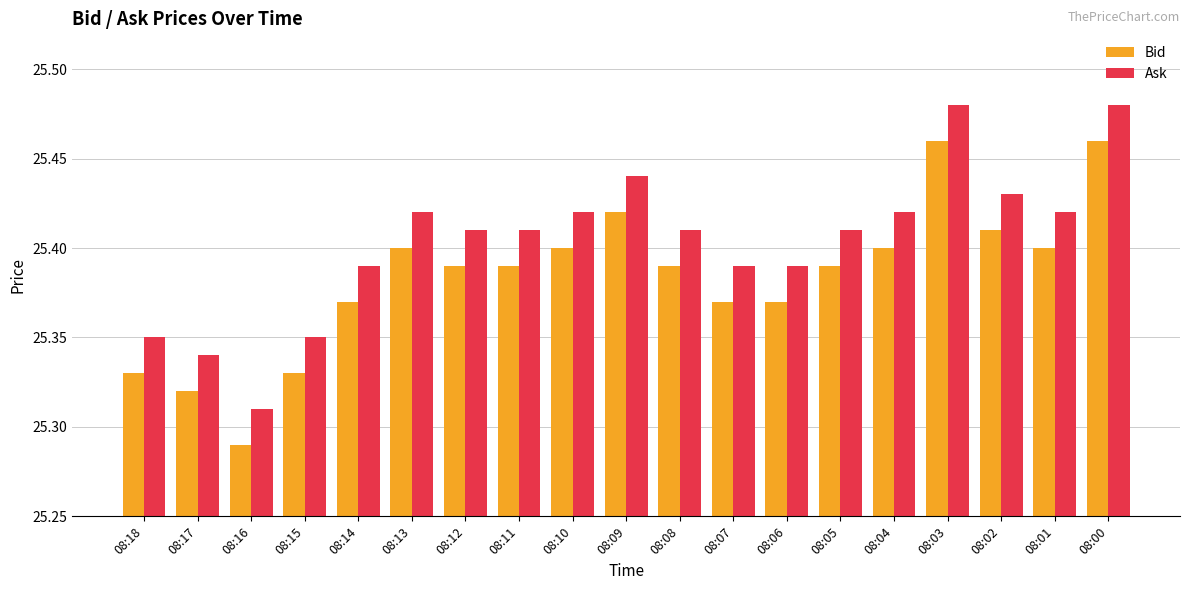

What is the total value across all series at 08:12?

50.8